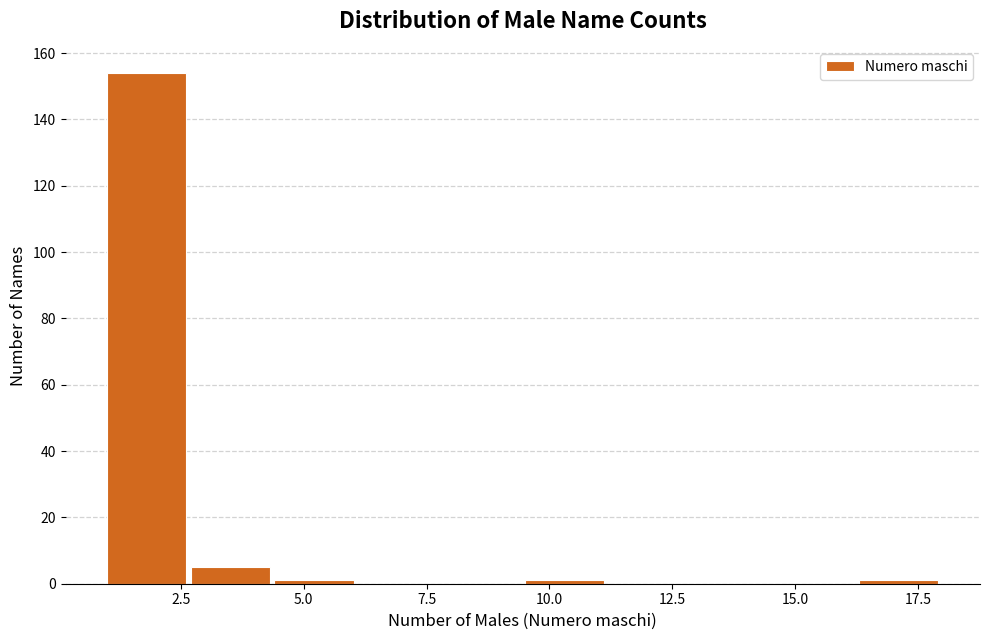

Read against the x-axis, roughly where is the centre of the tallest bar?

2.0